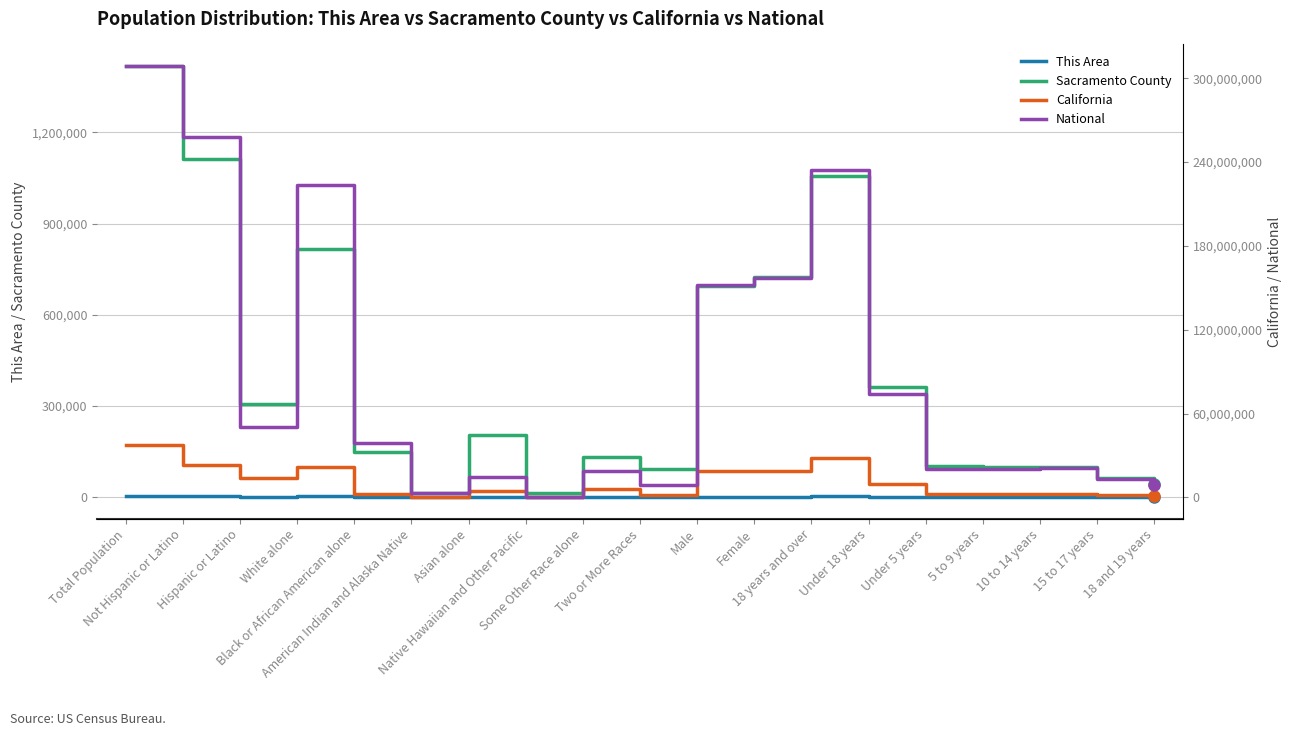

True or false: This Area has more than 0 interior local peaks.

True